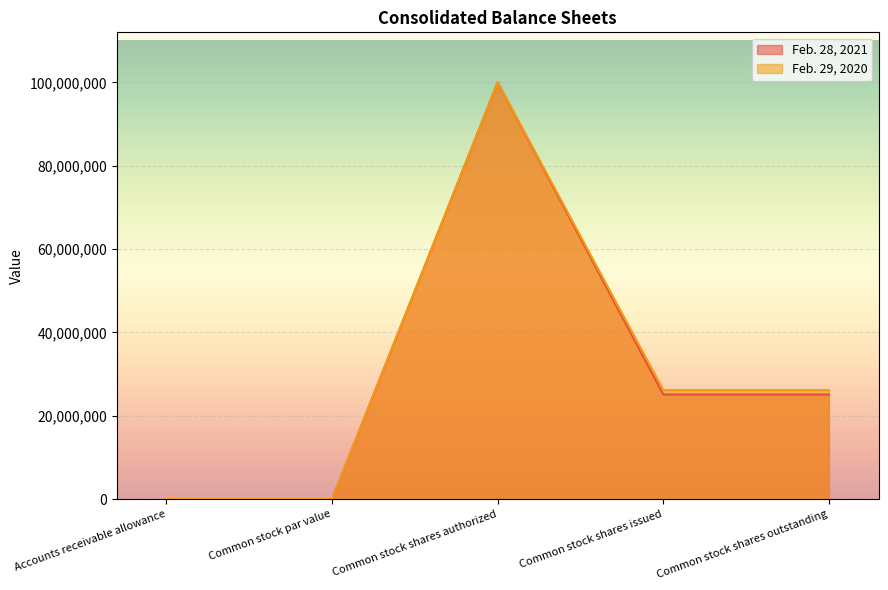

What position from the right is Common stock par value?

4